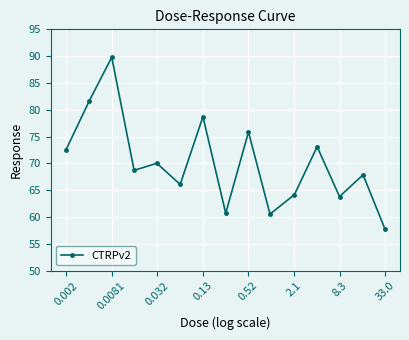

What is the smallest value displayed?

57.8